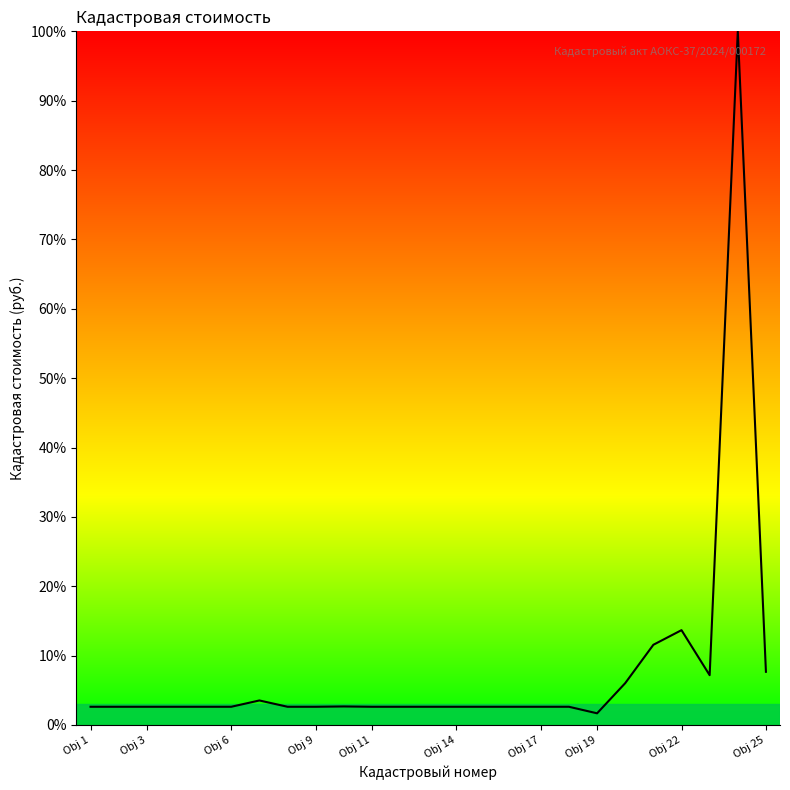

What is the difference between the maximum and minimum values?

98.3